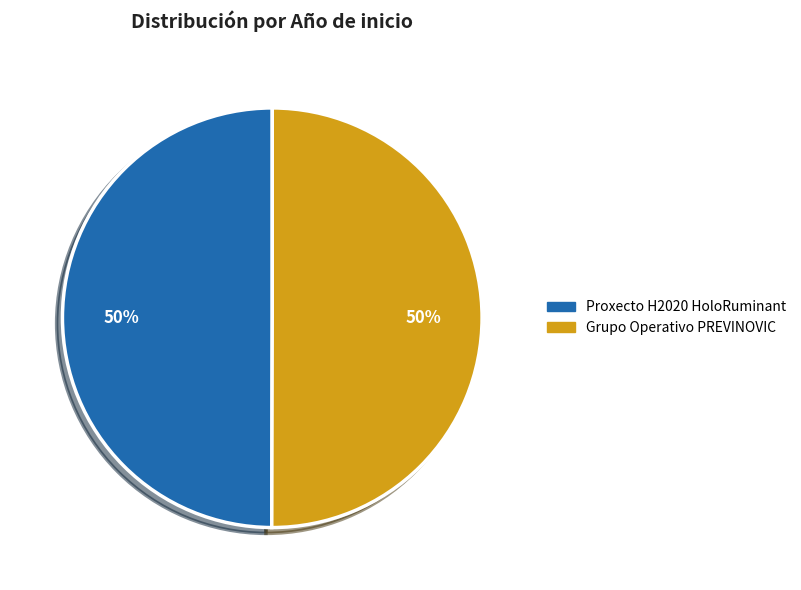

Is the sum of Proxecto H2020 HoloRuminant and Grupo Operativo PREVINOVIC greater than half?

Yes